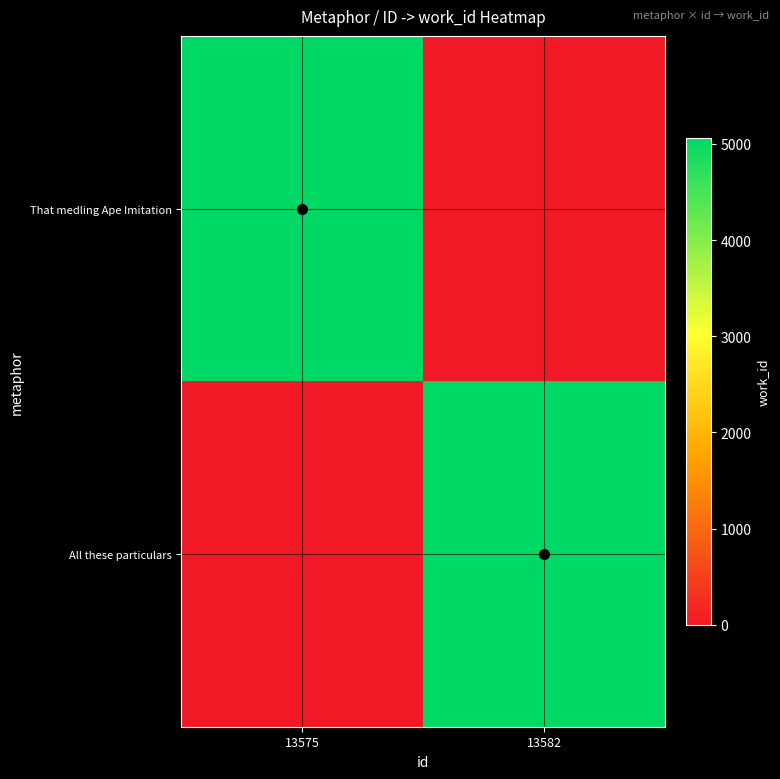

Between 13575 and 13582, which series saw the biggest shift?

That medling Ape Imitation